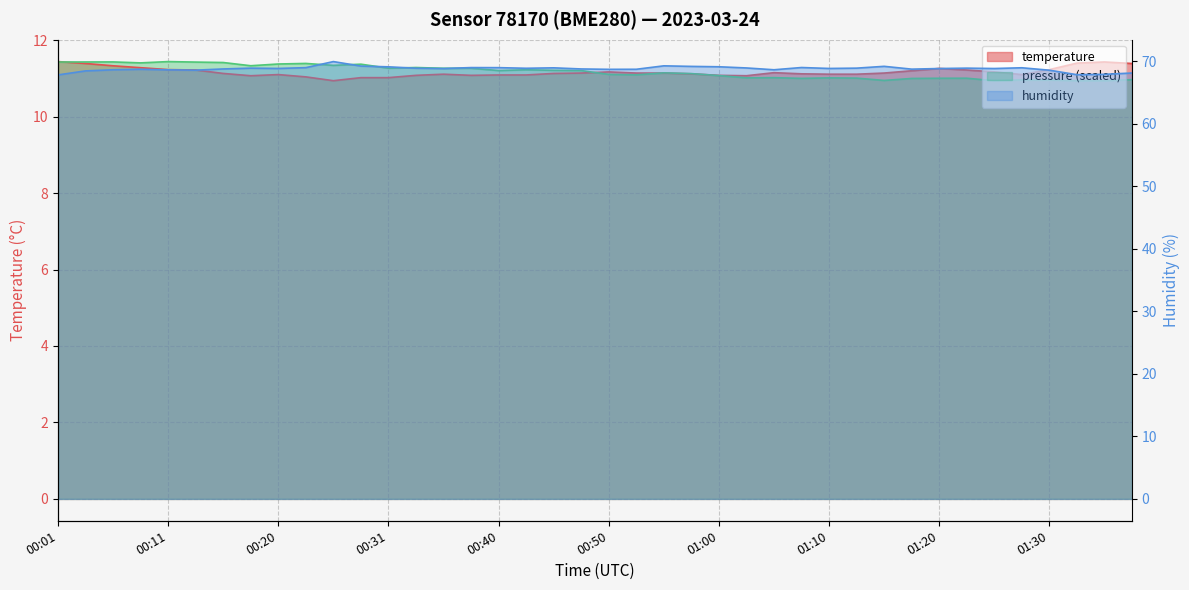

True or false: temperature and humidity intersect in this chart.

False